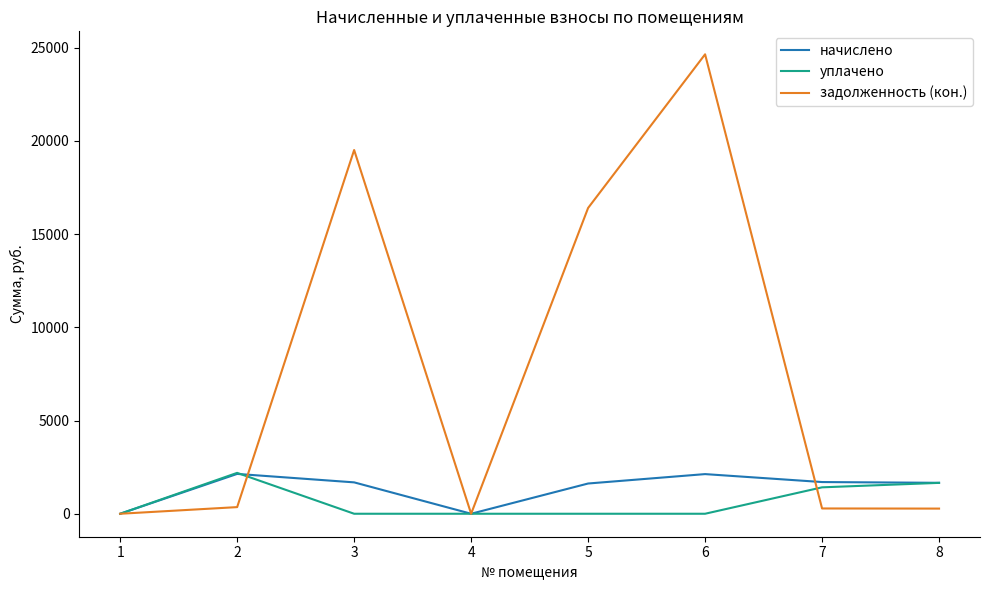

Between 2 and 6, which series saw the biggest shift?

задолженность (кон.)